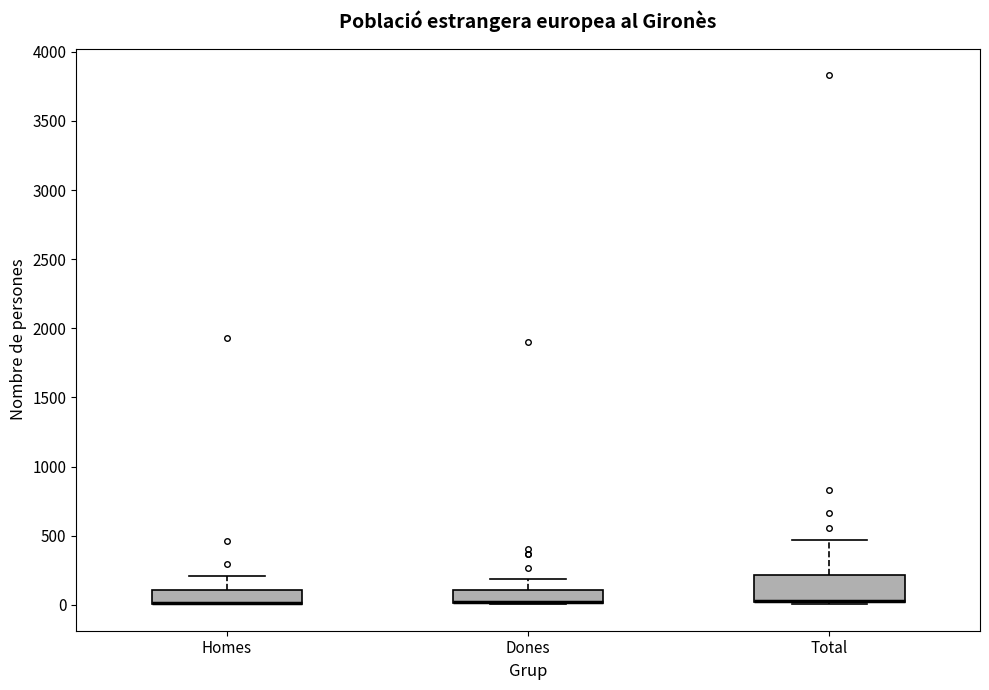

Which box is the tallest, from its lower edge to its upper edge?

Total